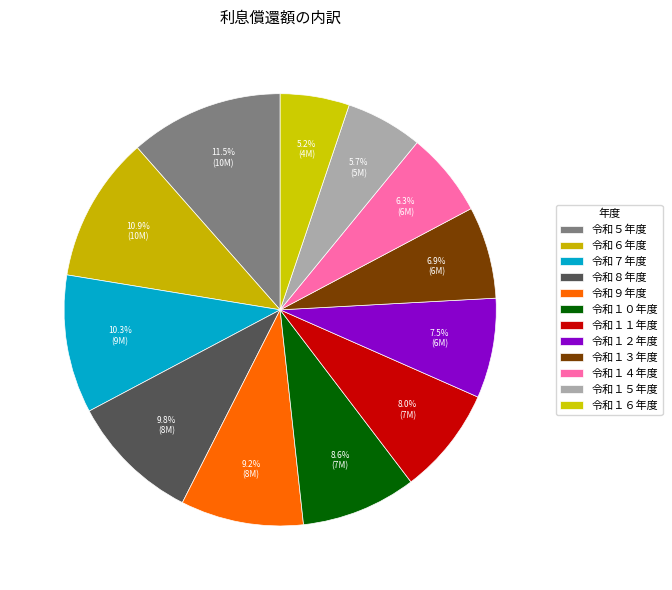

To the nearest percent, what percentage of the pie is 令和１０年度?

9%